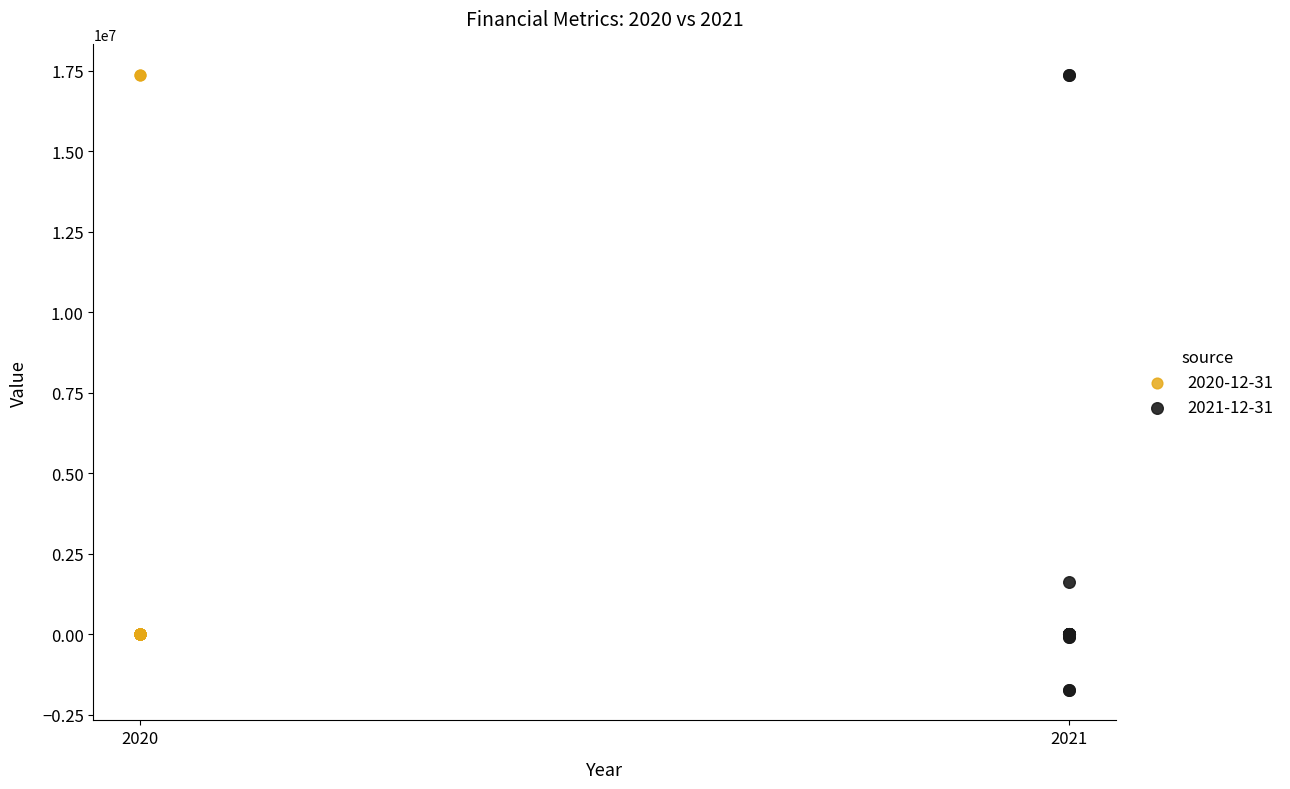

What are all the series names shown in the legend?

2020-12-31, 2021-12-31